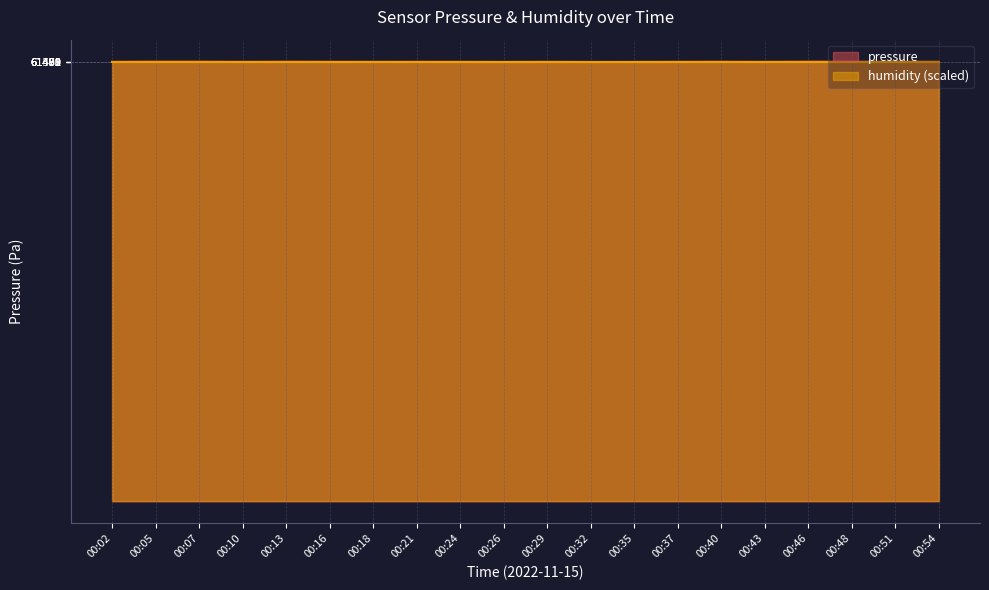

The chart shows a value of 61482.2 at 00:43. True or false?

True